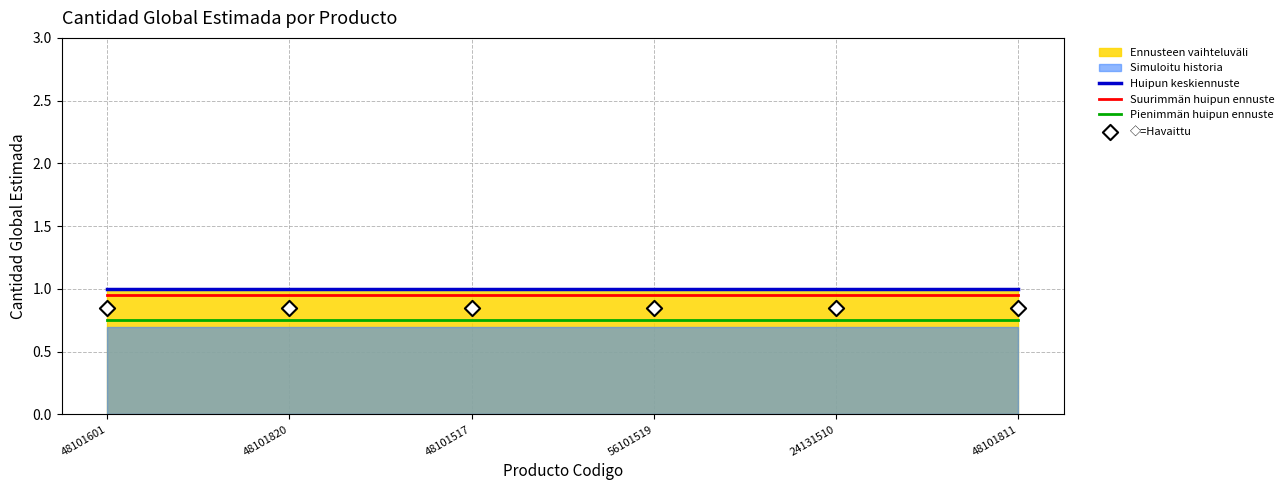

True or false: Huipun keskiennuste and Suurimmän huipun ennuste intersect in this chart.

False